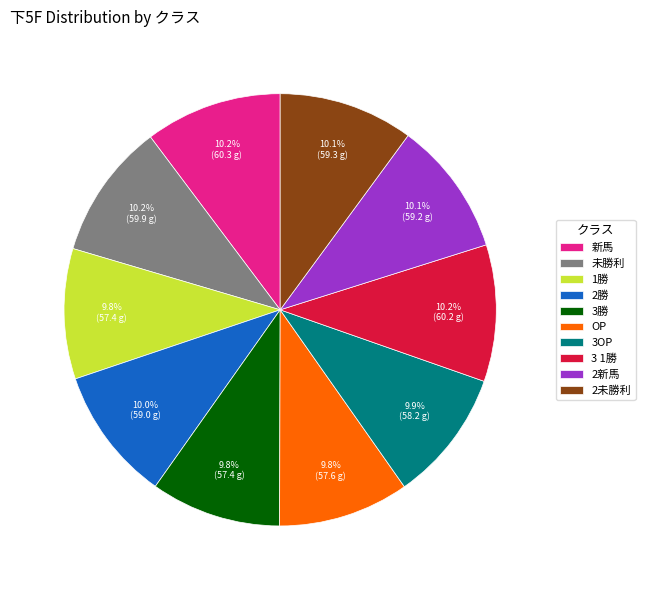

The 2新馬 slice represents 10% of the pie. True or false?

True